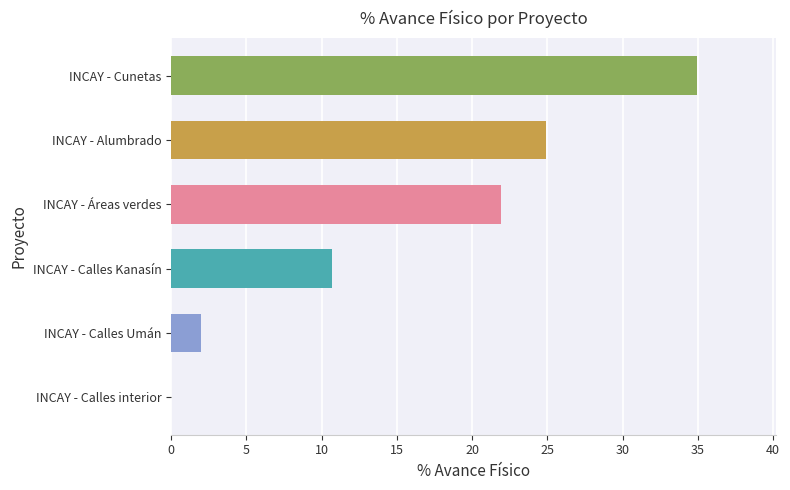

What is the maximum value shown in the chart?

35.0